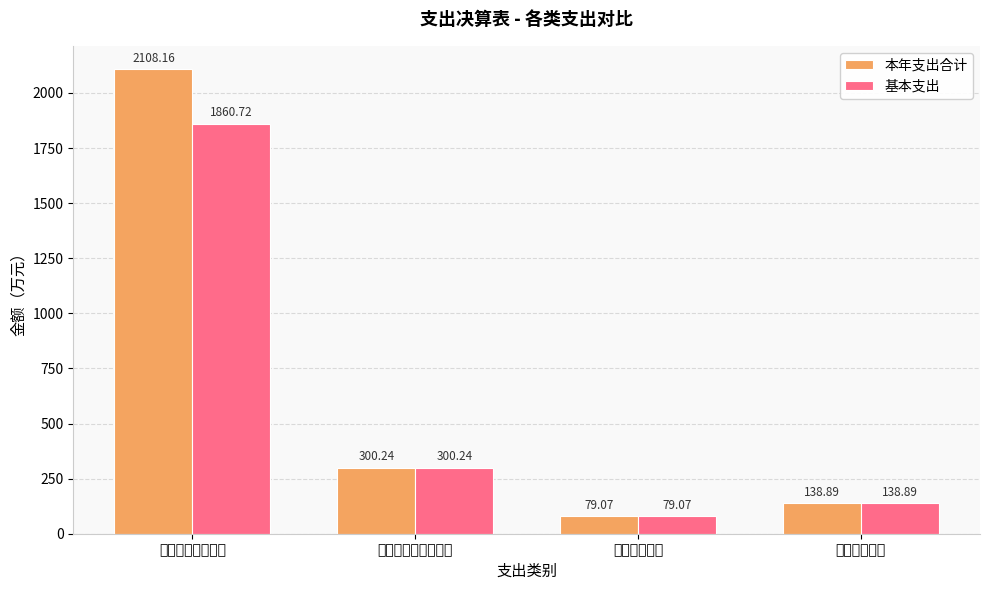

What are all the series names shown in the legend?

本年支出合计, 基本支出